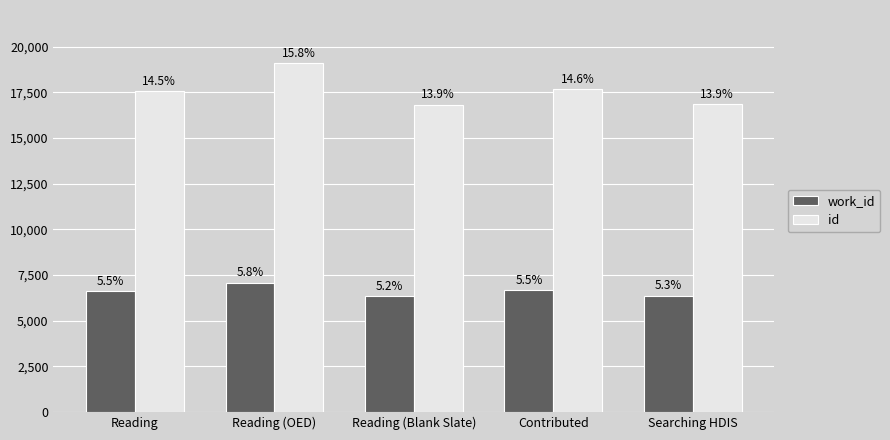

How many bars are there in total?

10